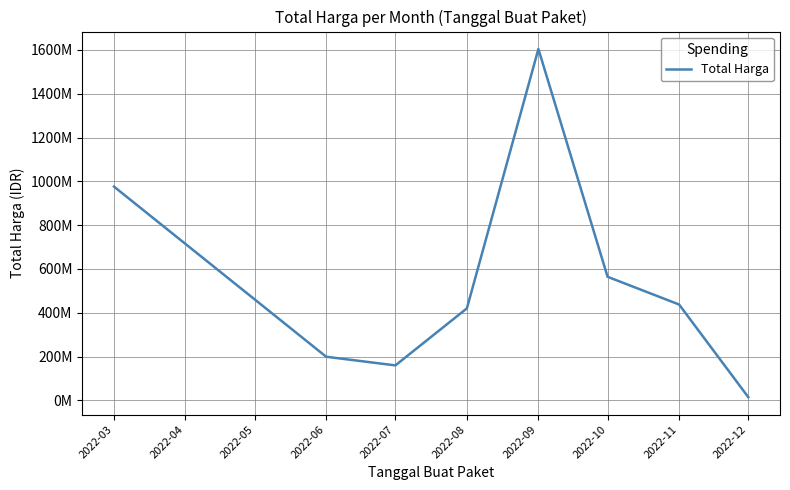

Does the chart have visible grid lines?

Yes